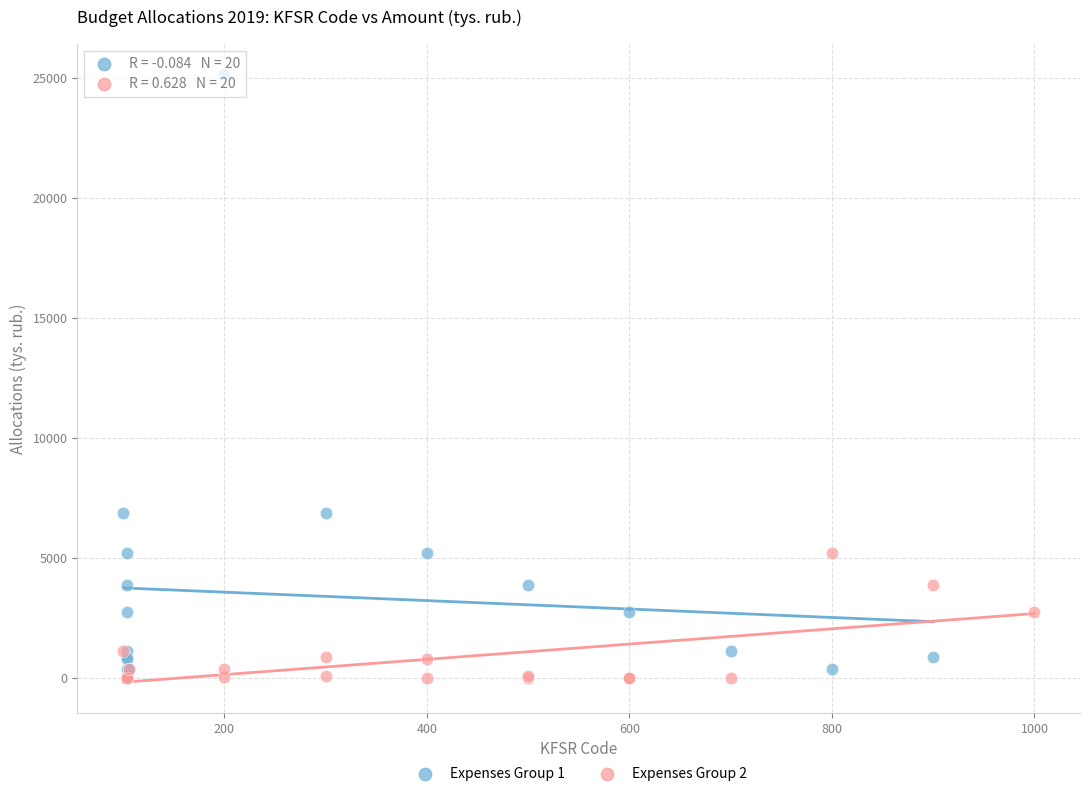

Which series has the widest spread of Y values?

Expenses Group 1